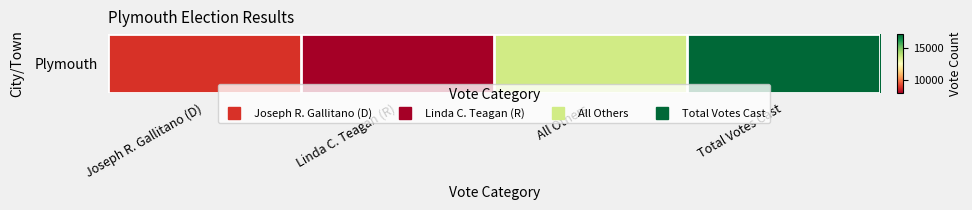

At which category does the chart reach its minimum across all series?

Linda C. Teagan (R)